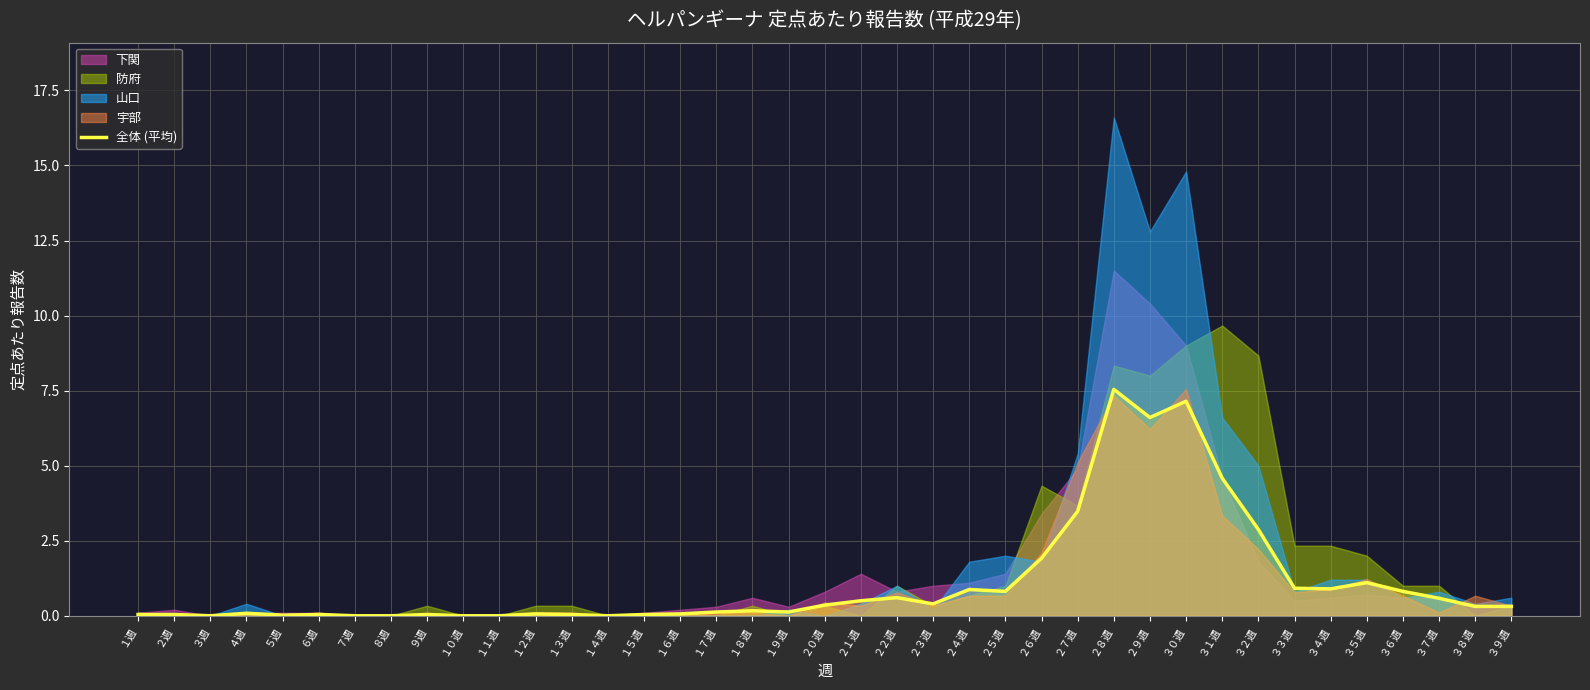

List the labels in order of value, smallest first.

３週, ７週, ８週, １０週, １１週, １４週, ５週, １週, ２週, ６週, ９週, １３週, １５週, １２週, １６週, ４週, １７週, １９週, １８週, ３８週, ３９週, ２０週, ２３週, ２１週, ３７週, ２２週, ２５週, ３６週, ２４週, ３４週, ３３週, ３５週, ２６週, ３２週, ２７週, ３１週, ２９週, ３０週, ２８週